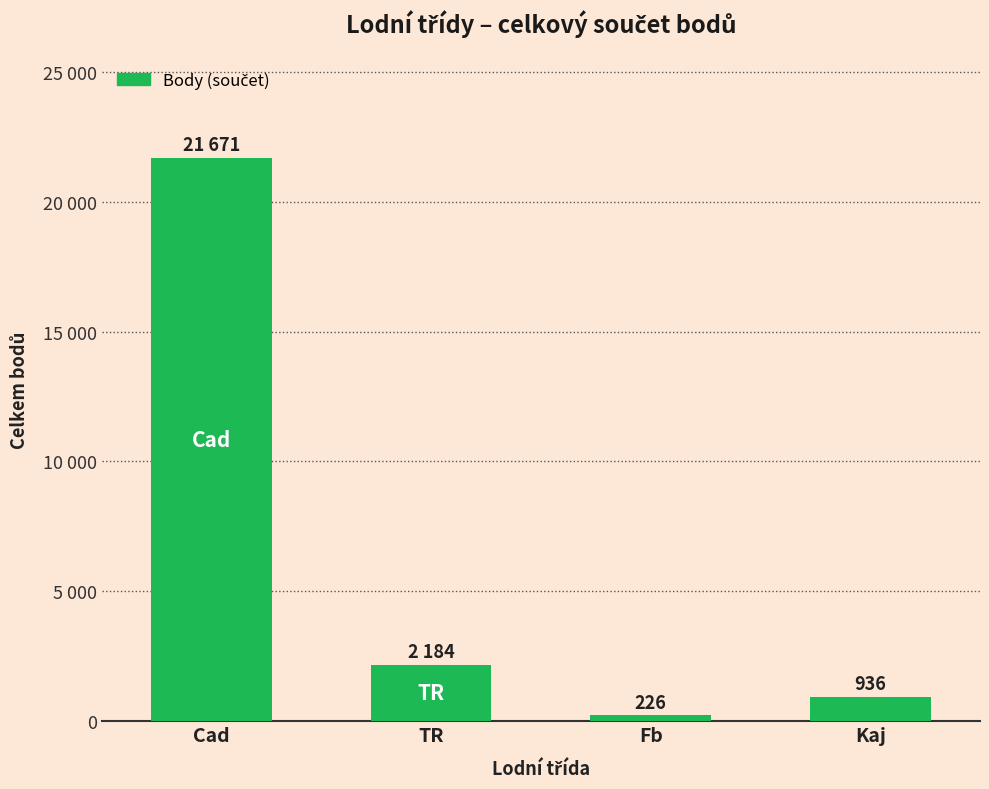

Are the bars horizontal?

No